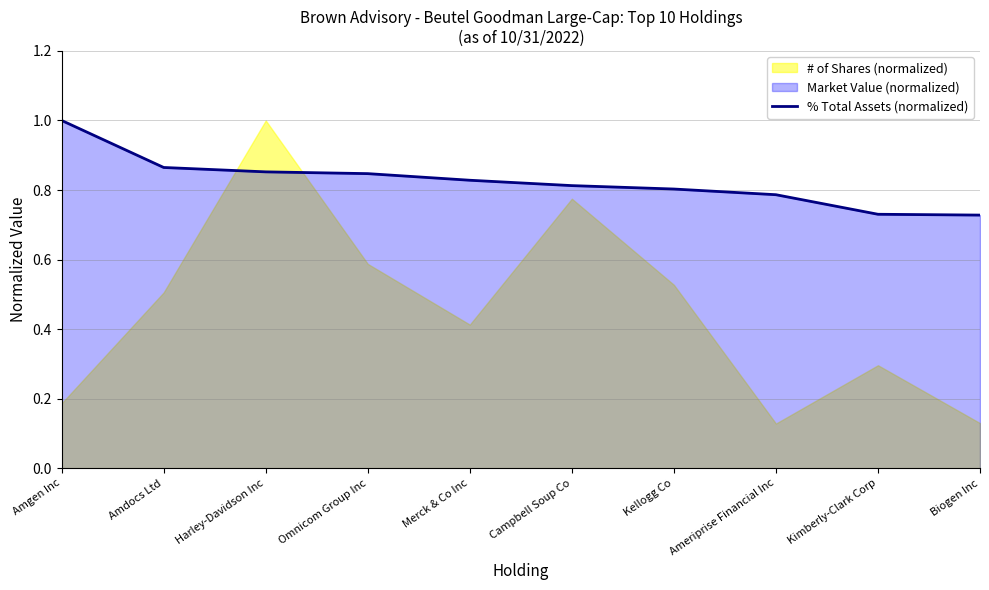

The value of % Total Assets (normalized) at Biogen Inc is 1.2. True or false?

False